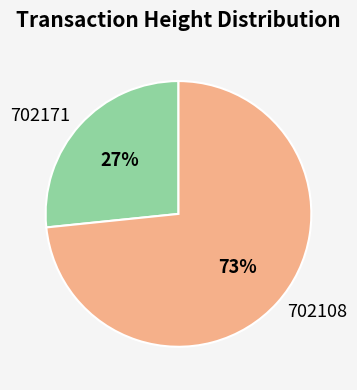

The 702171 slice represents 27% of the pie. True or false?

True